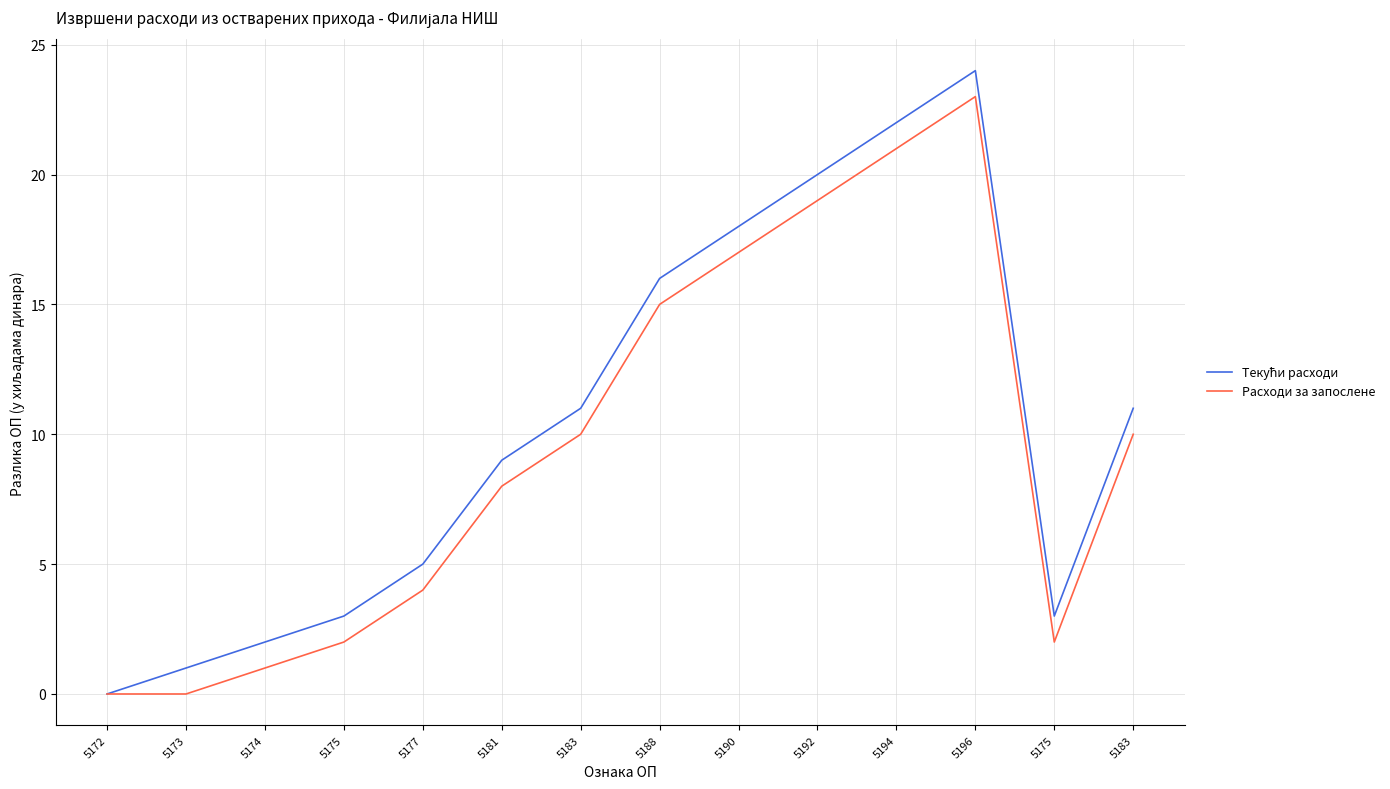

What is the difference between the Расходи за запослене values at 5174 and 5194?

20